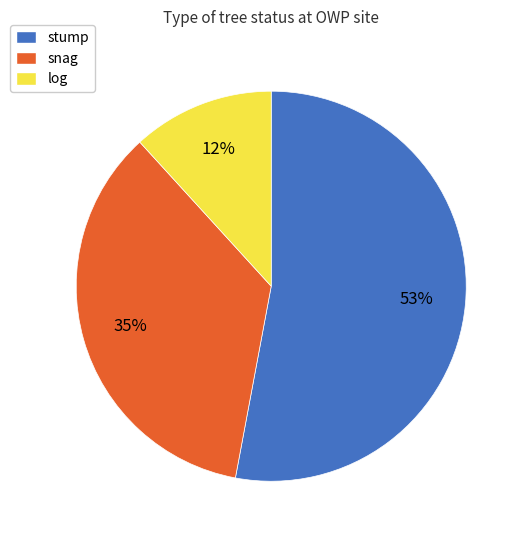

To the nearest percent, what is the difference between the stump and snag slice percentages?

18%